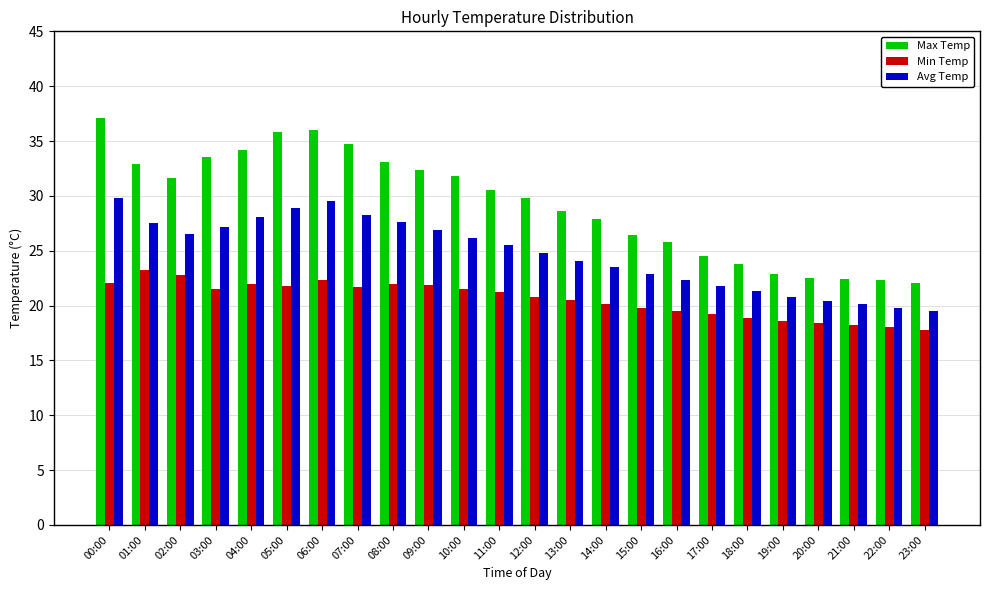

What is the value of the Max Temp bar at the 1st from the left?

37.1